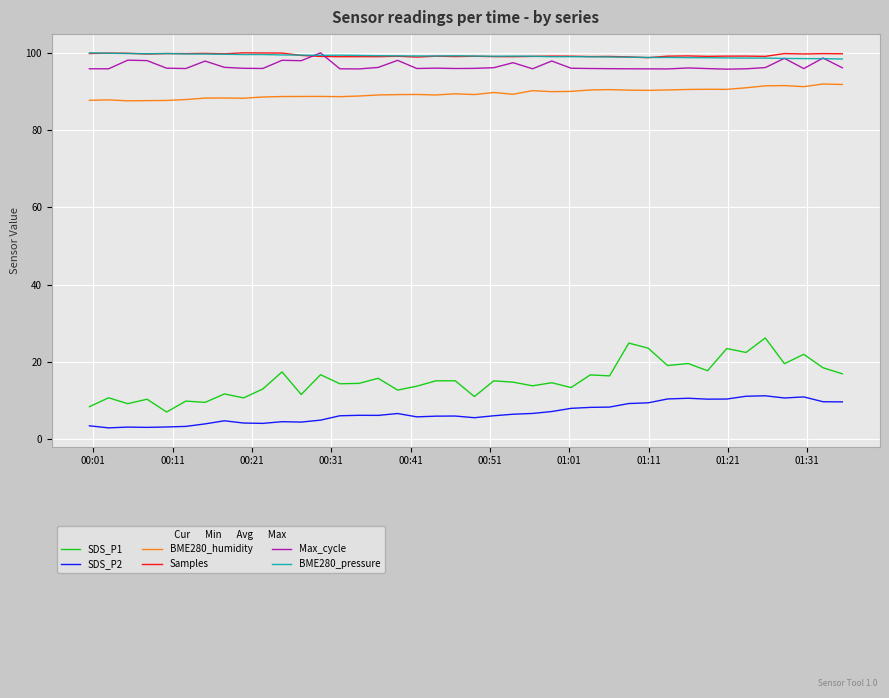

What is the lowest value of the SDS_P1 series?

7.1